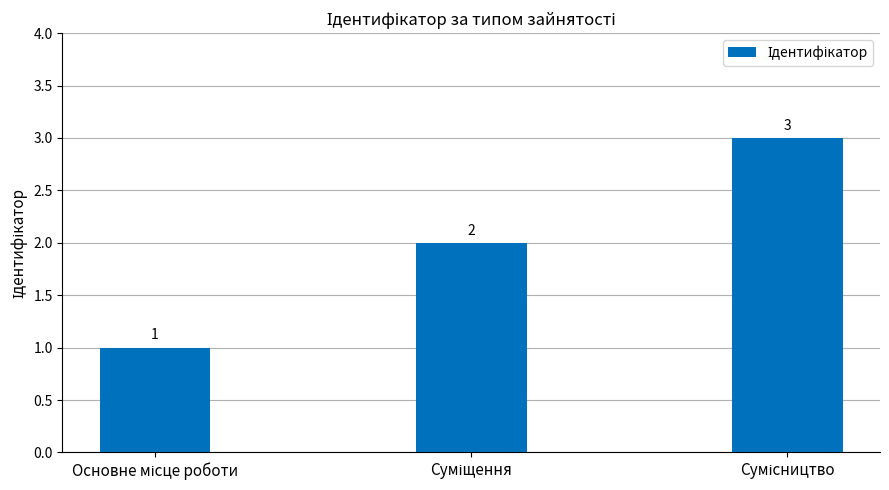

What is the sum of all values?

6